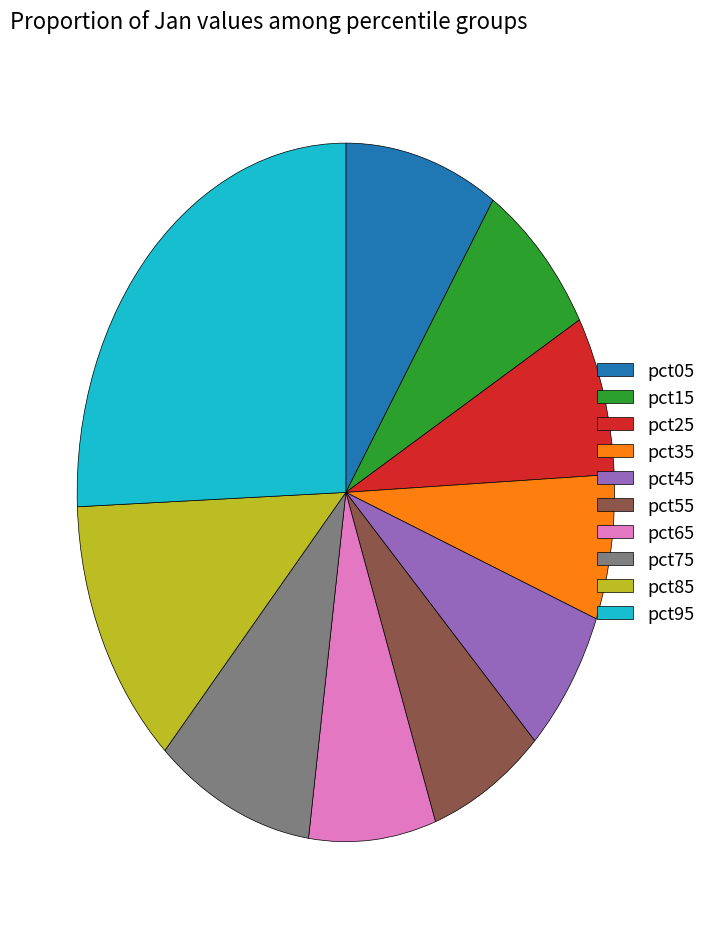

Is it true that pct85 is 21% of the pie?

False